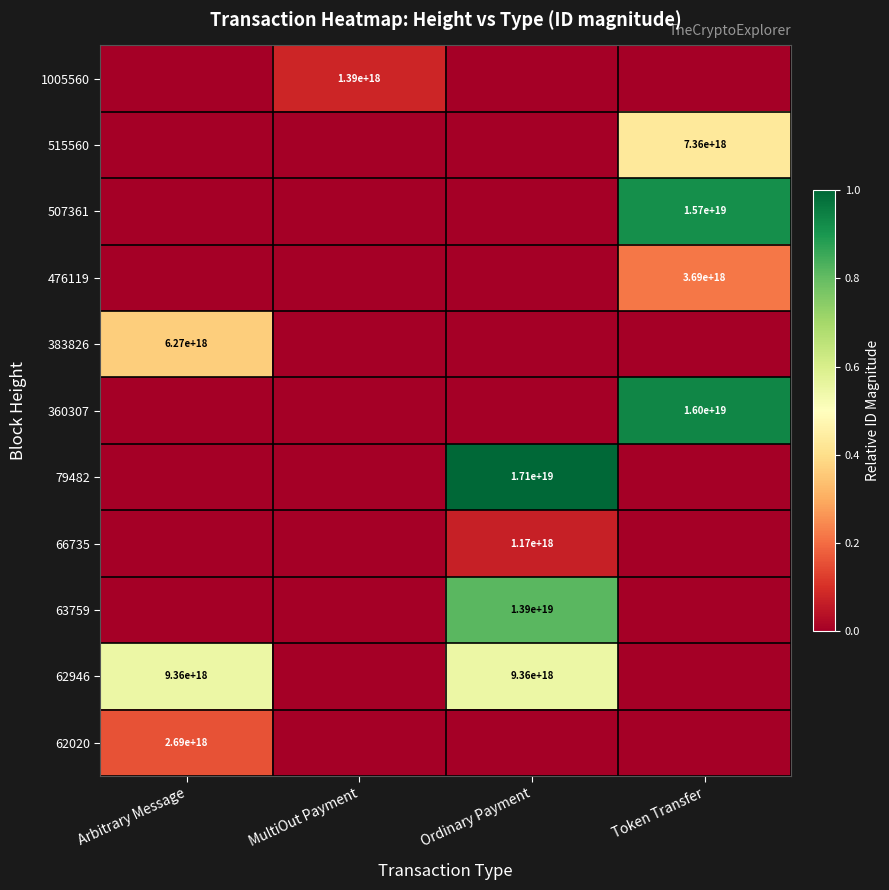

The 507361 series shows 0.2 at Token Transfer. True or false?

False